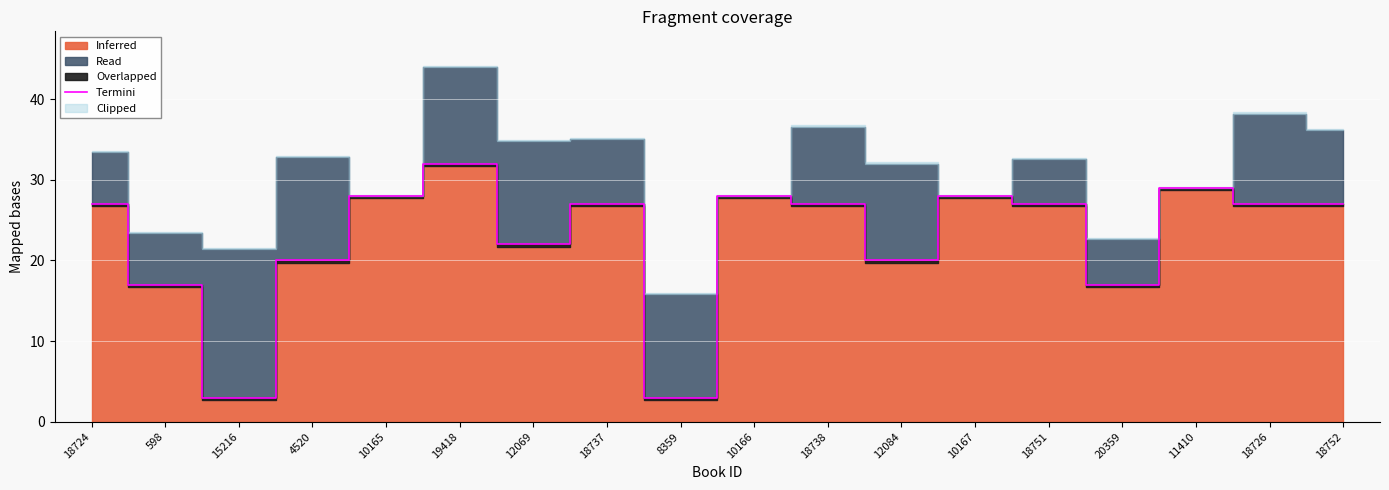

What is the minimum value shown in the chart?

3